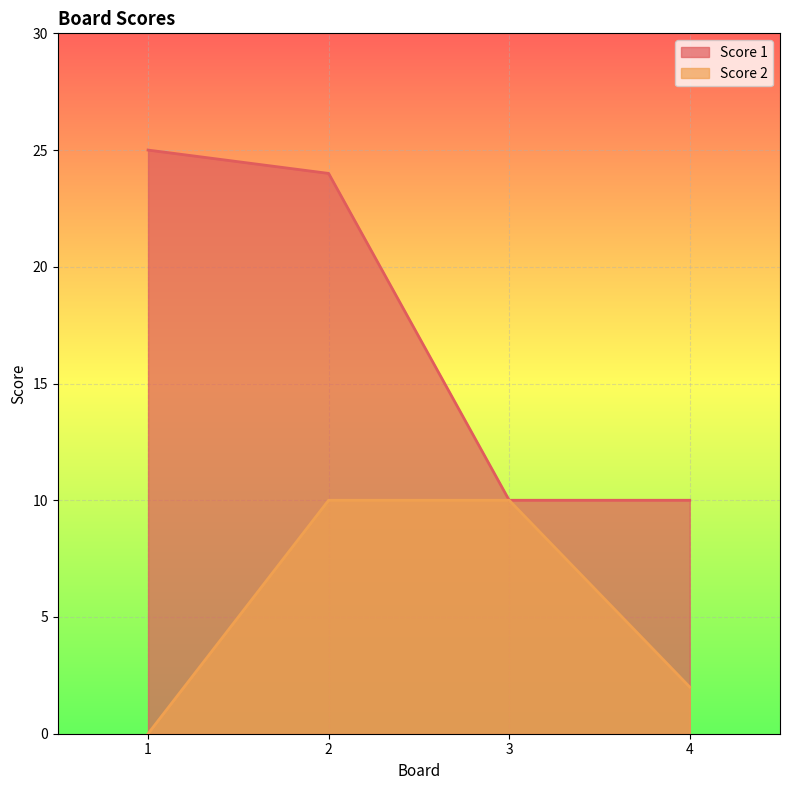

What is the difference between the maximum and minimum values in the Score 1 series?

15